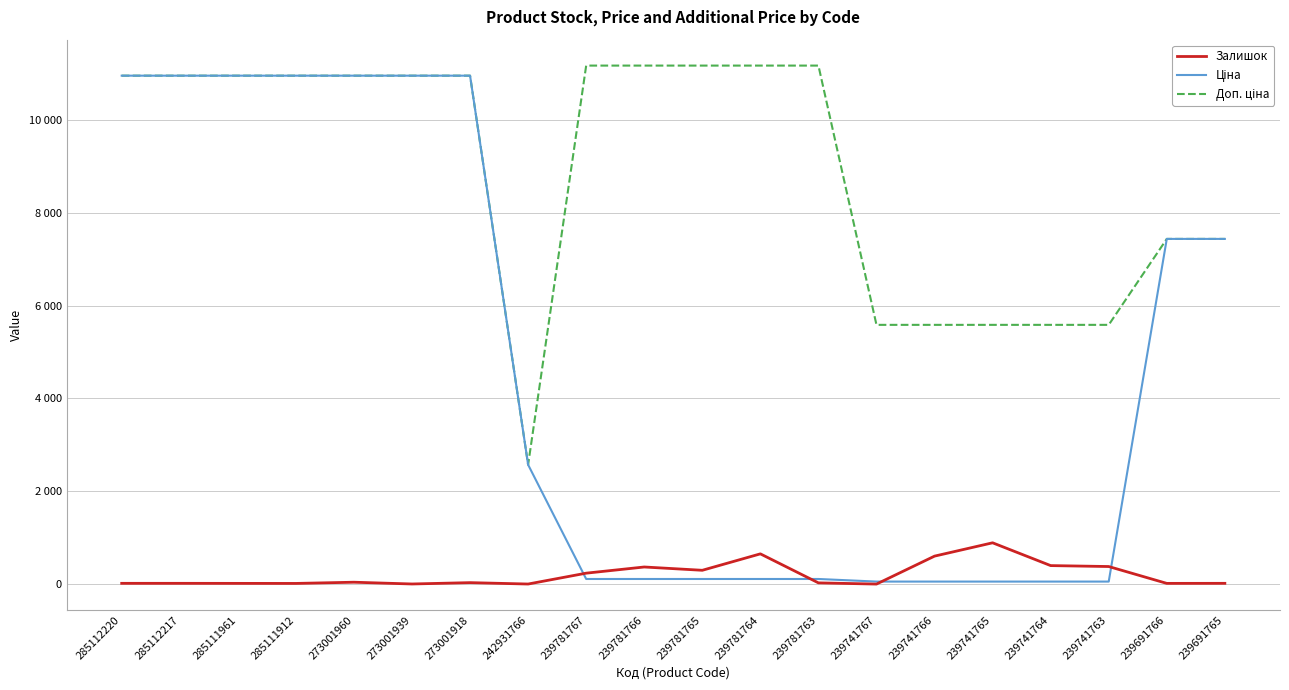

Does the chart have visible grid lines?

Yes